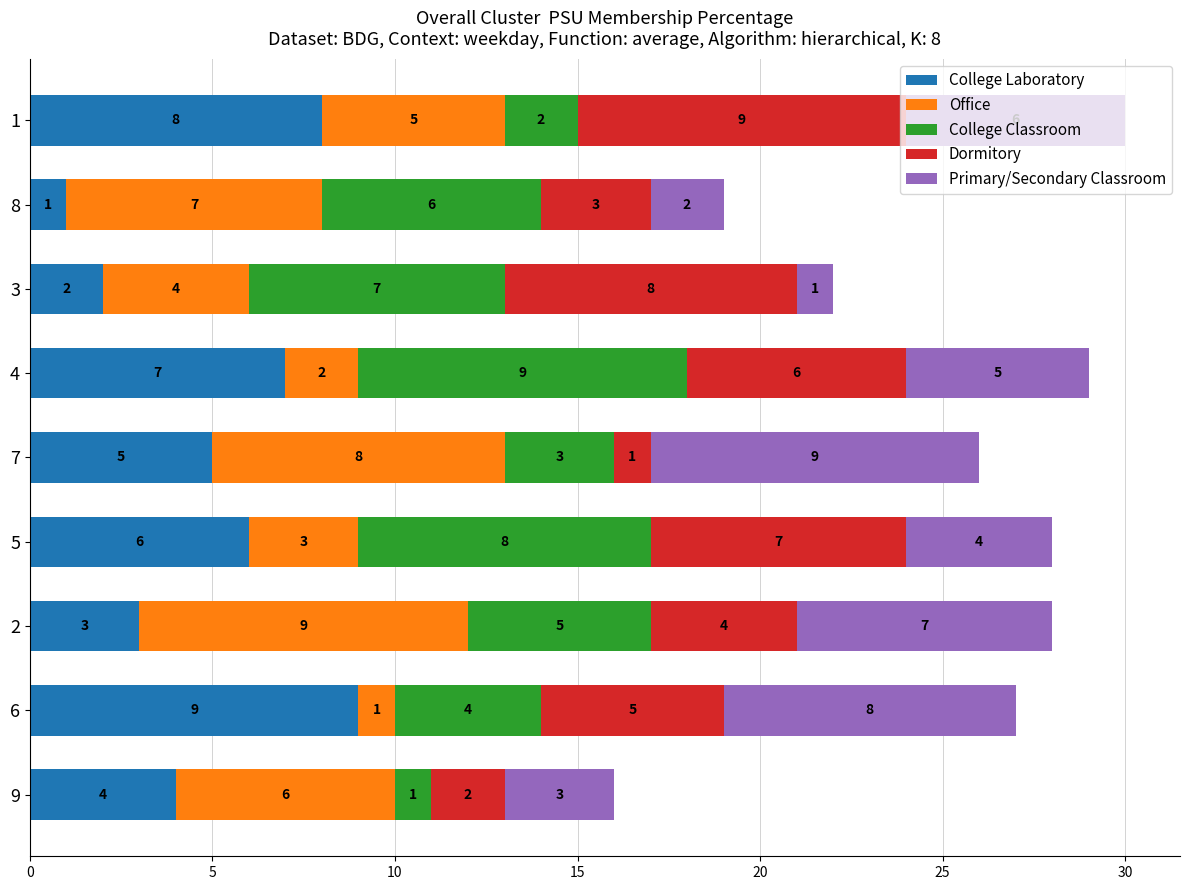

List the labels in order of College Laboratory value, smallest first.

8, 3, 2, 9, 7, 5, 4, 1, 6